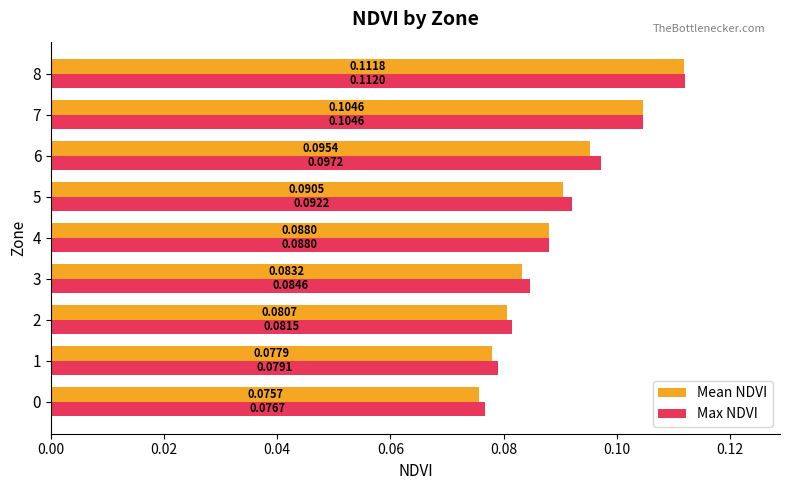

Which series has the largest total across all categories?

Max NDVI